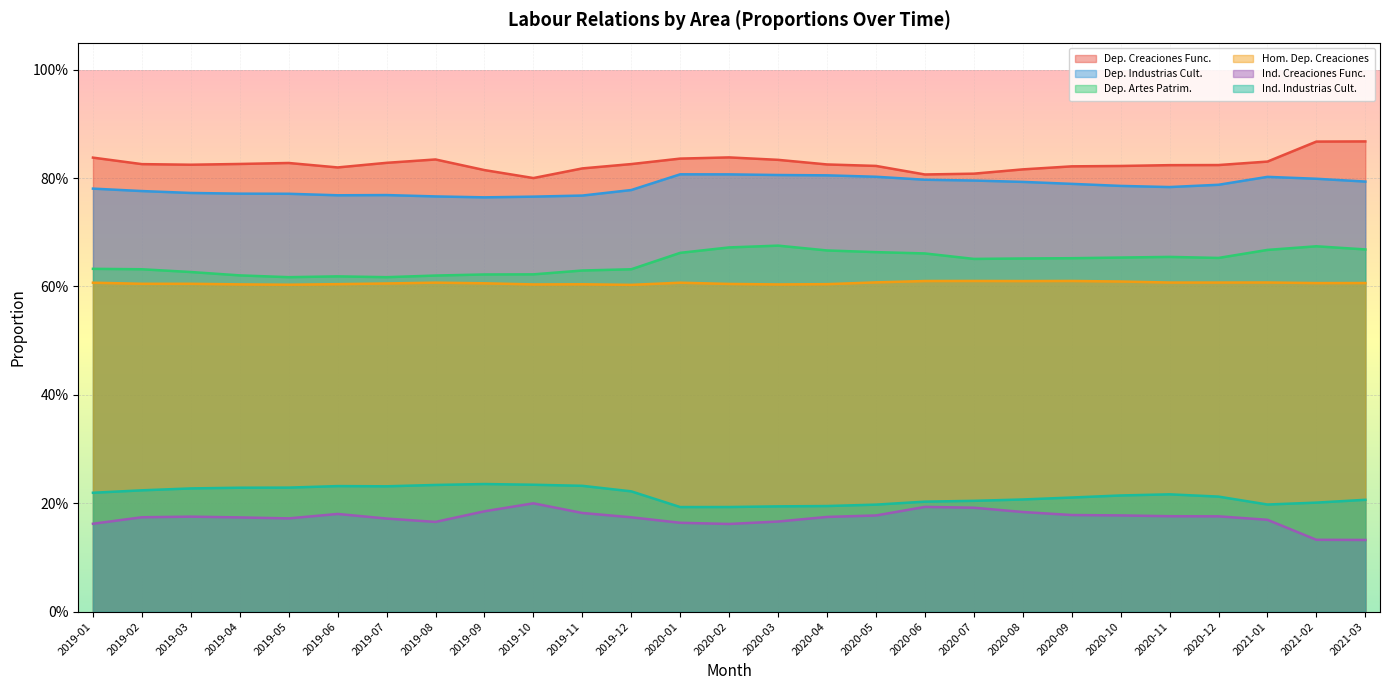

The value of Dep. Creaciones Func. at 2019-12 is 0.1. True or false?

False